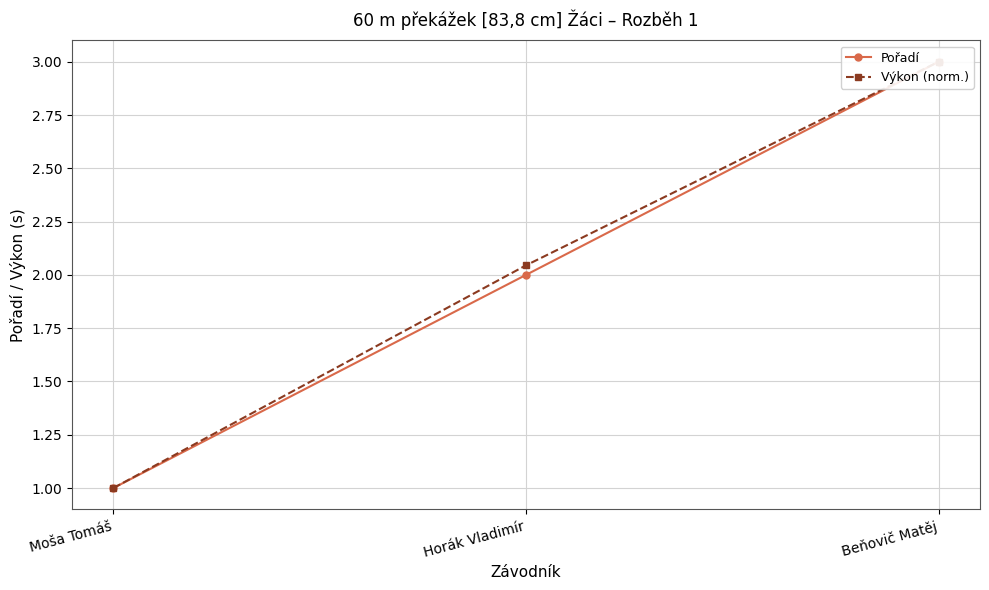

Rank the series at Beňovič Matěj from lowest to highest value.

Pořadí, Výkon (norm.)